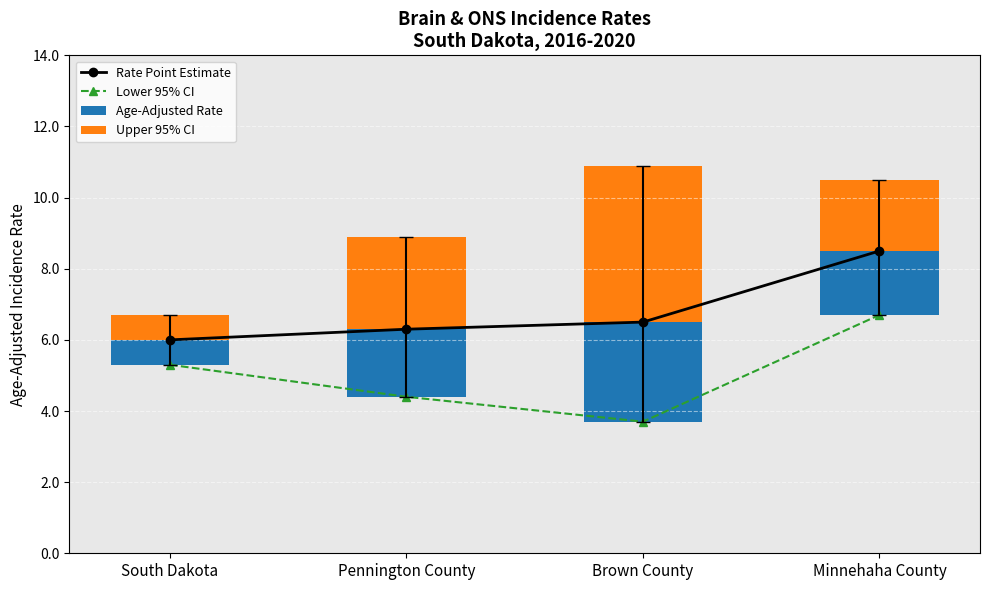

Which series has the largest total across all categories?

Rate Point Estimate